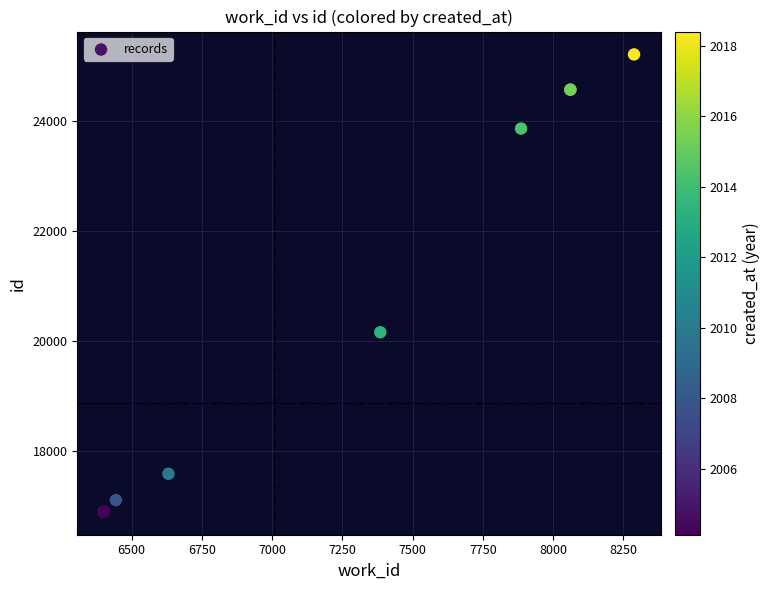

What Y value in the scatter plot is closest to 21048?

20156